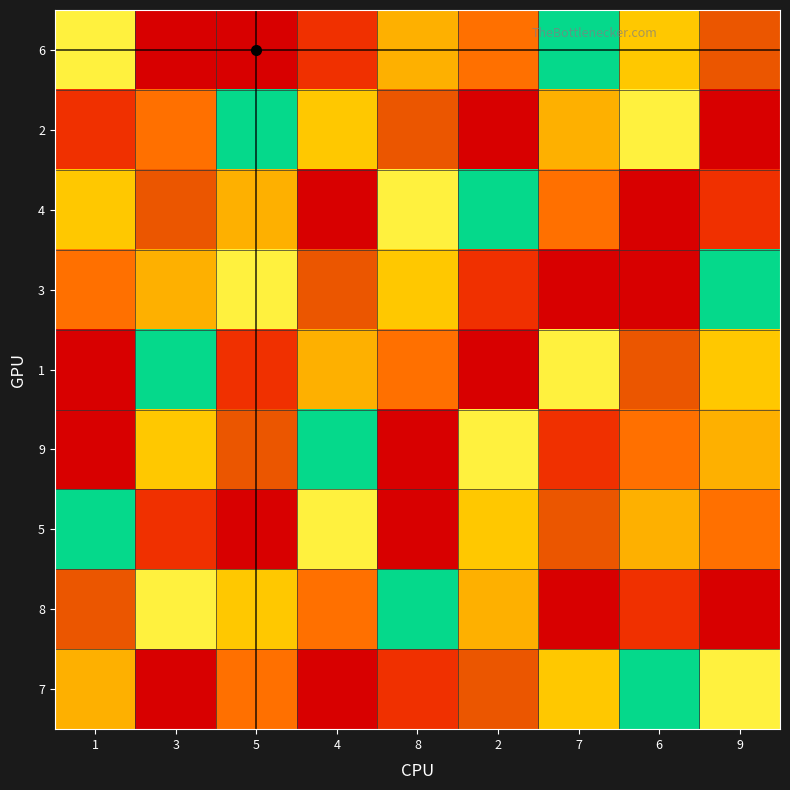

Which series has the widest spread of values?

6